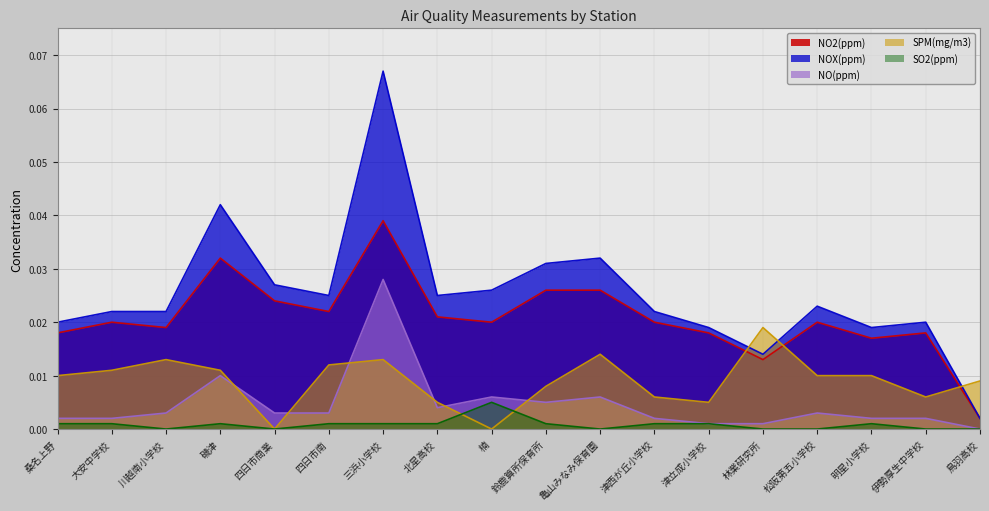

What is the label of the 4th point from the right?

松阪第五小学校